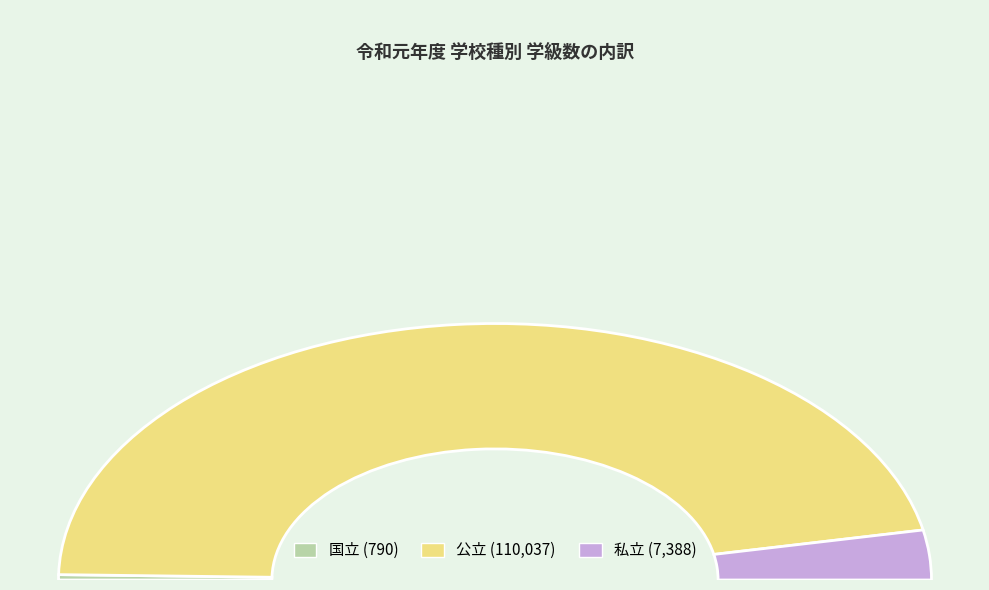

How many slices are in this pie chart?

3